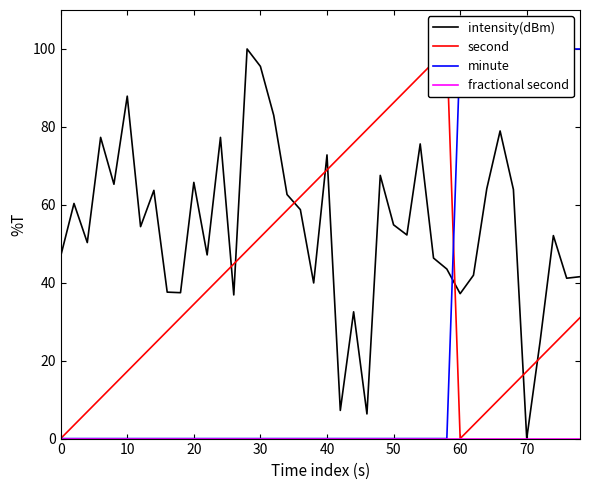

How many values in the minute series exceed 0?

10